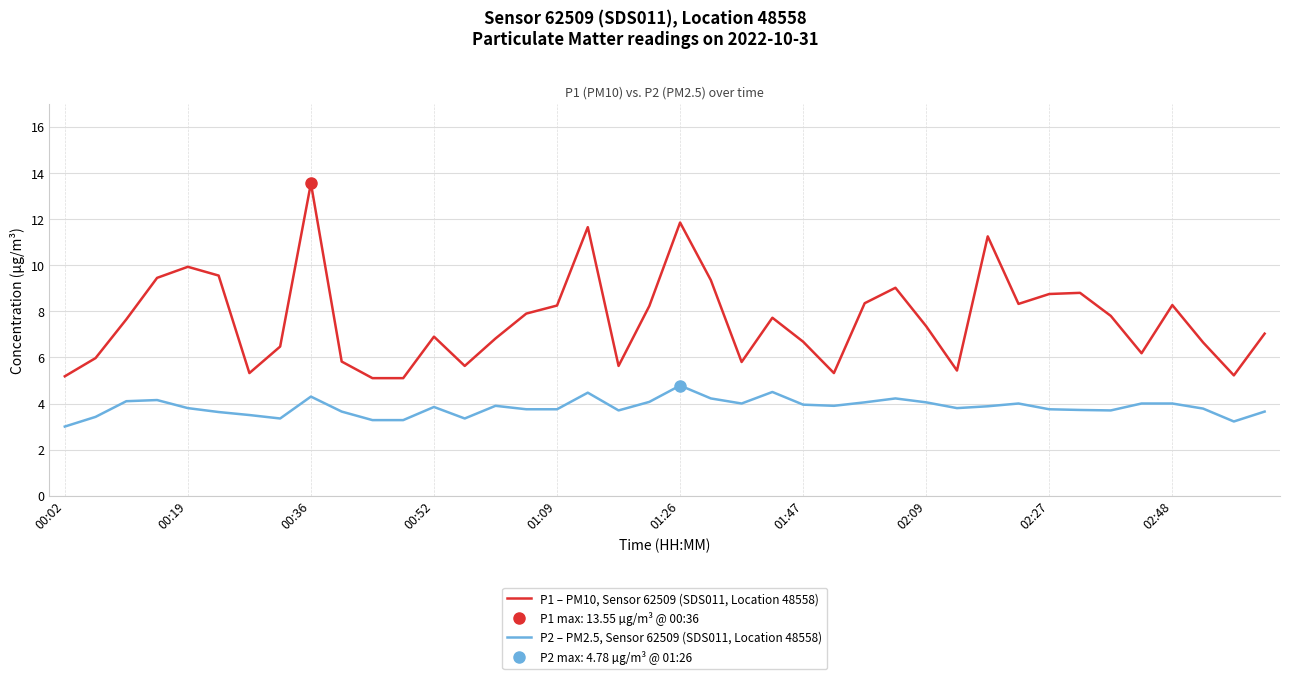

How many interior local valleys does the P1 – PM10, Sensor 62509 (SDS011, Location 48558) series have?

9